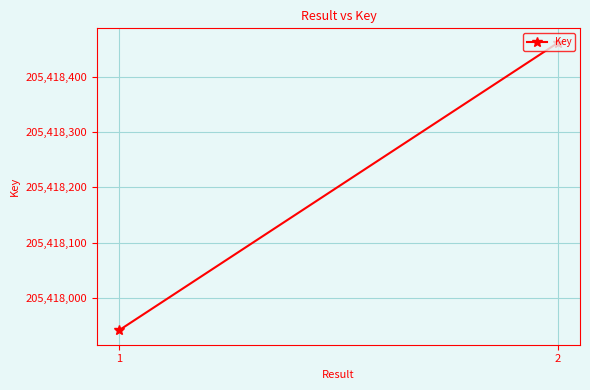

What is the difference between the maximum and minimum values?

519